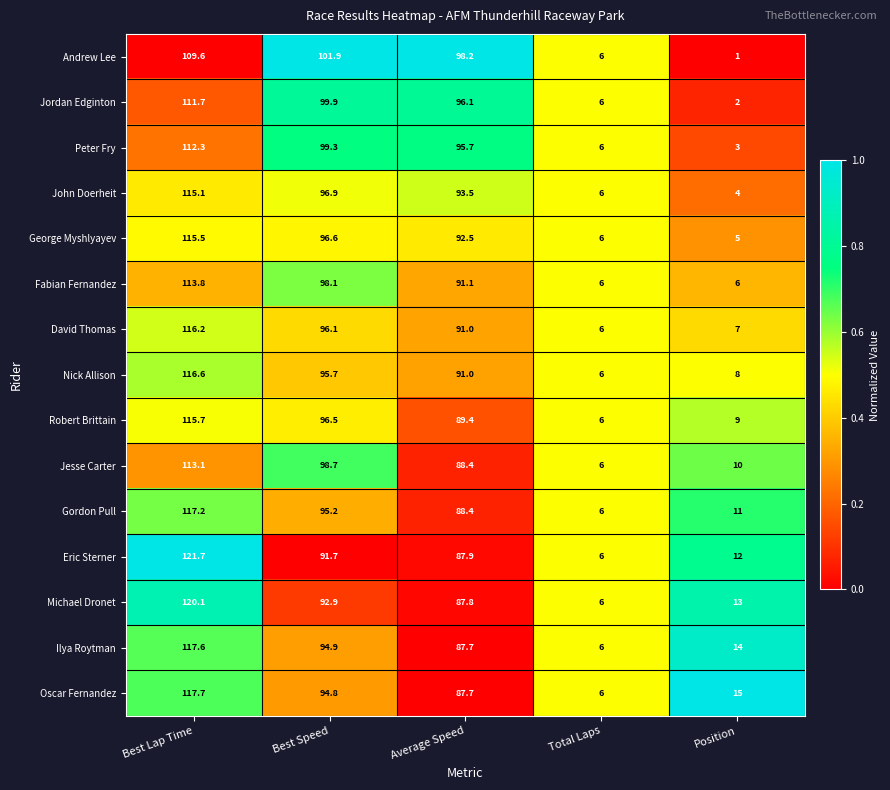

Is the value of Oscar Fernandez at Best Speed greater than the value of Eric Sterner at Total Laps?

Yes